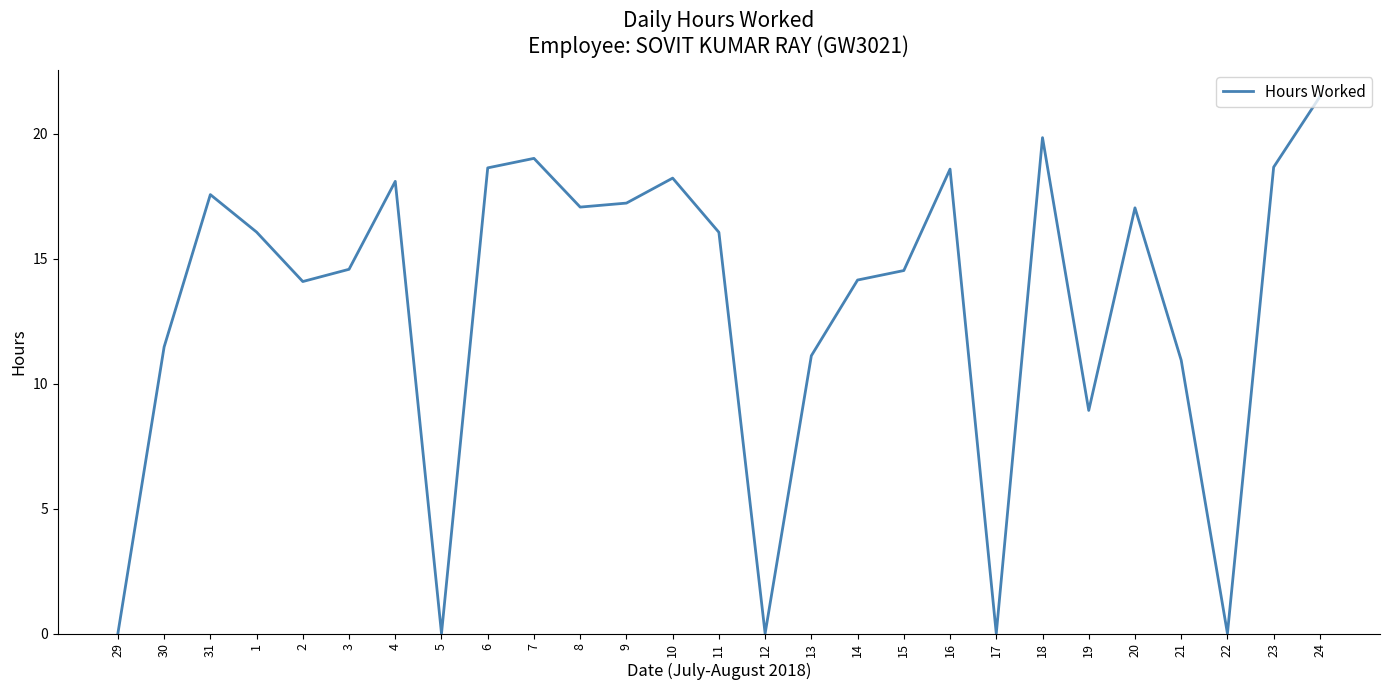

Does the chart have visible grid lines?

No